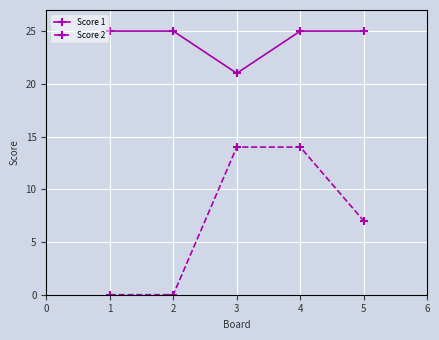

Rank the series by their maximum value, from lowest to highest.

Score 2, Score 1